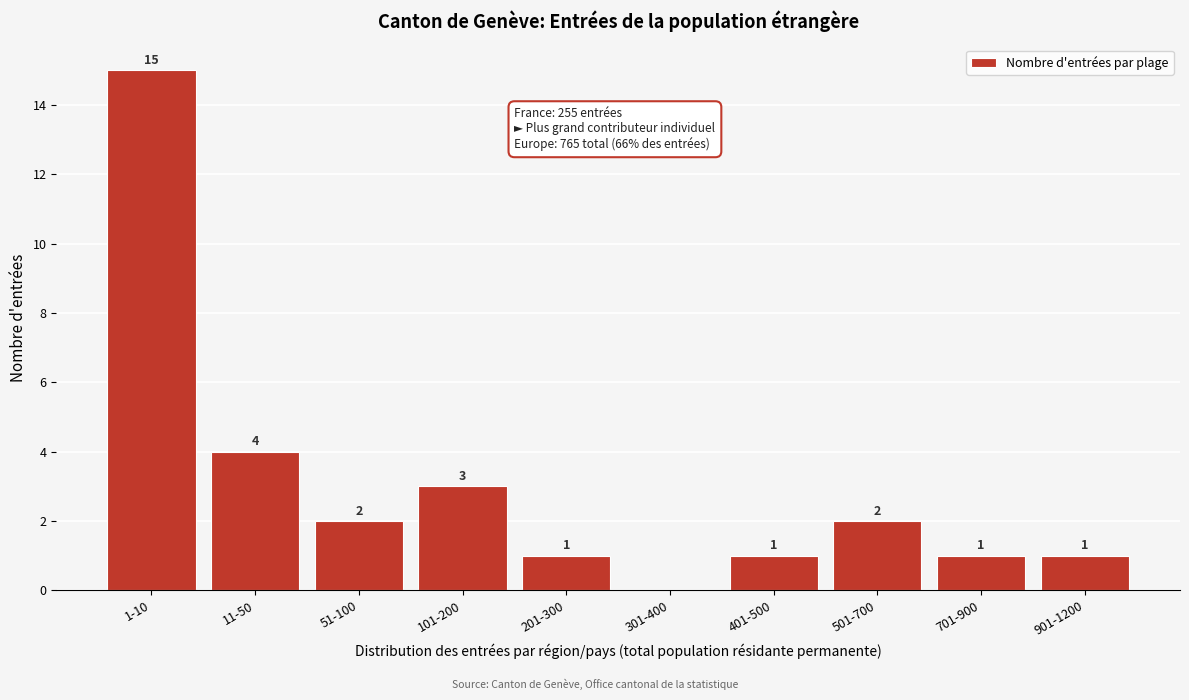

Reading left to right, transcribe all the data shown in this chart.

1-10=15	11-50=4	51-100=2	101-200=3	201-300=1	301-400=0	401-500=1	501-700=2	701-900=1	901-1200=1